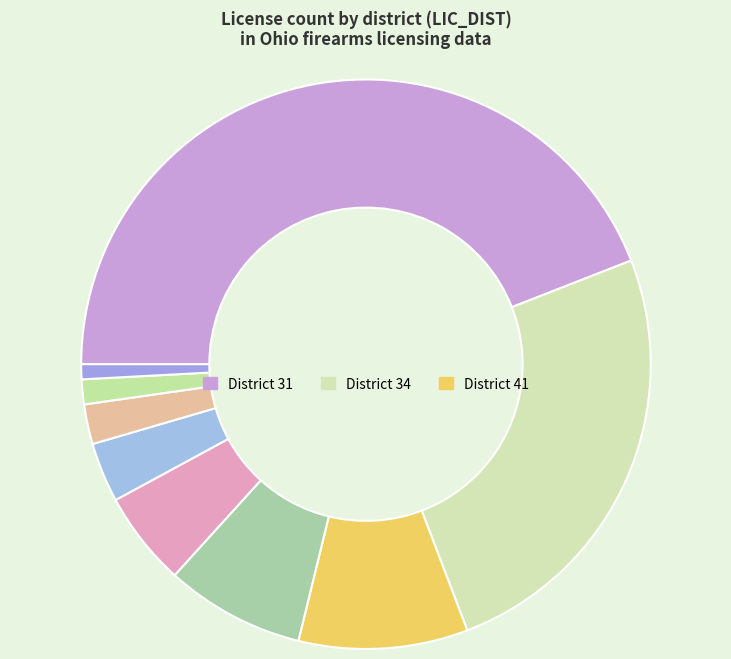

Count the number of slices in the pie.

9